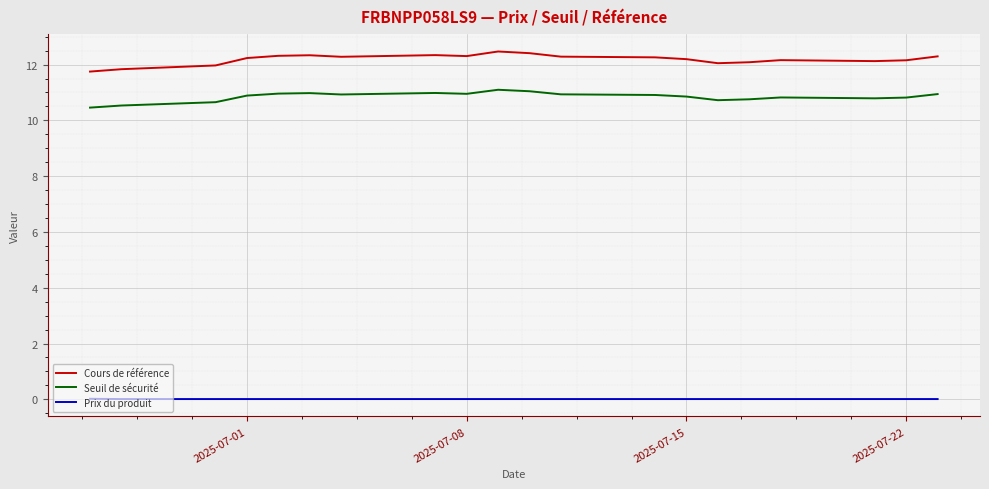

Is this an area chart (filled region under the line)?

No